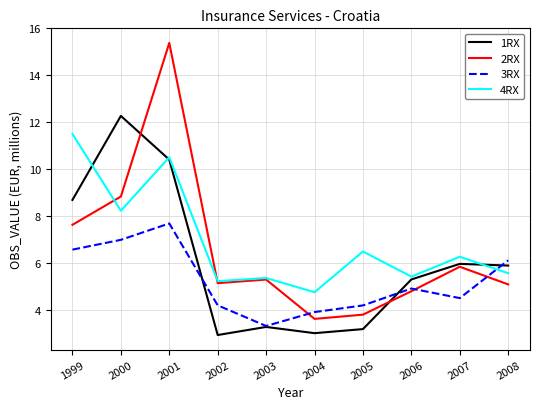

How many interior local valleys does the 2RX series have?

2